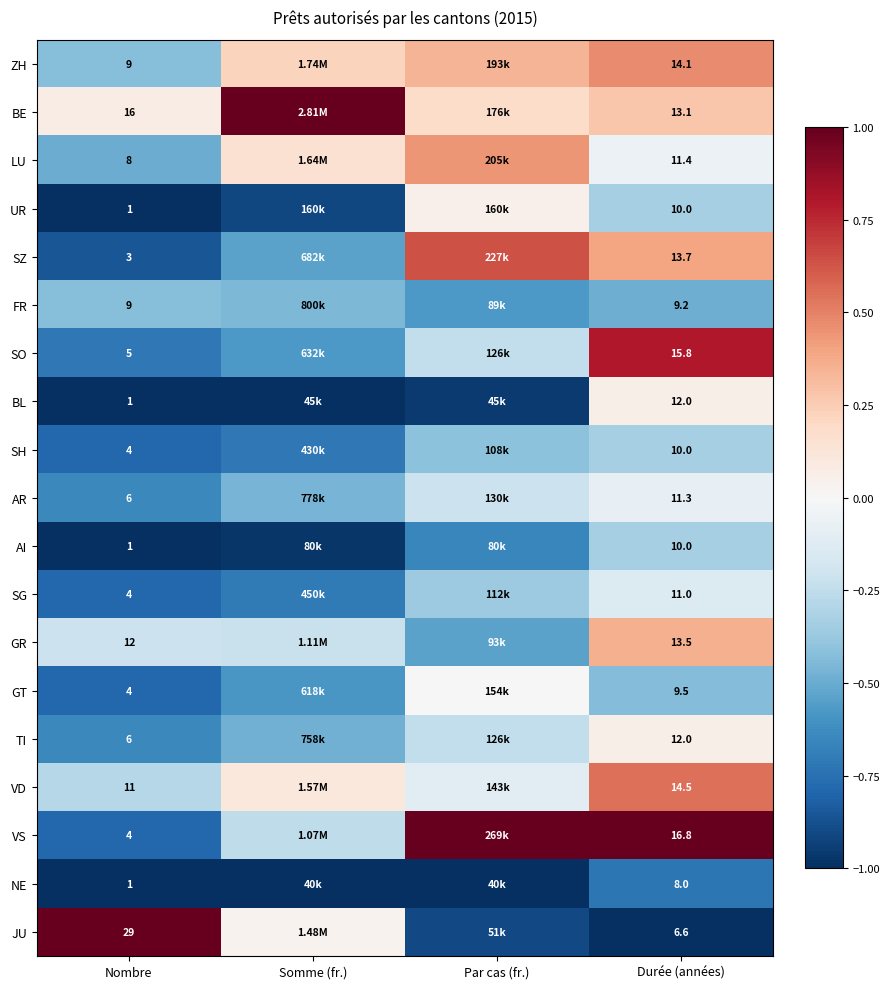

At how many categories does at least one series exceed 0?

4